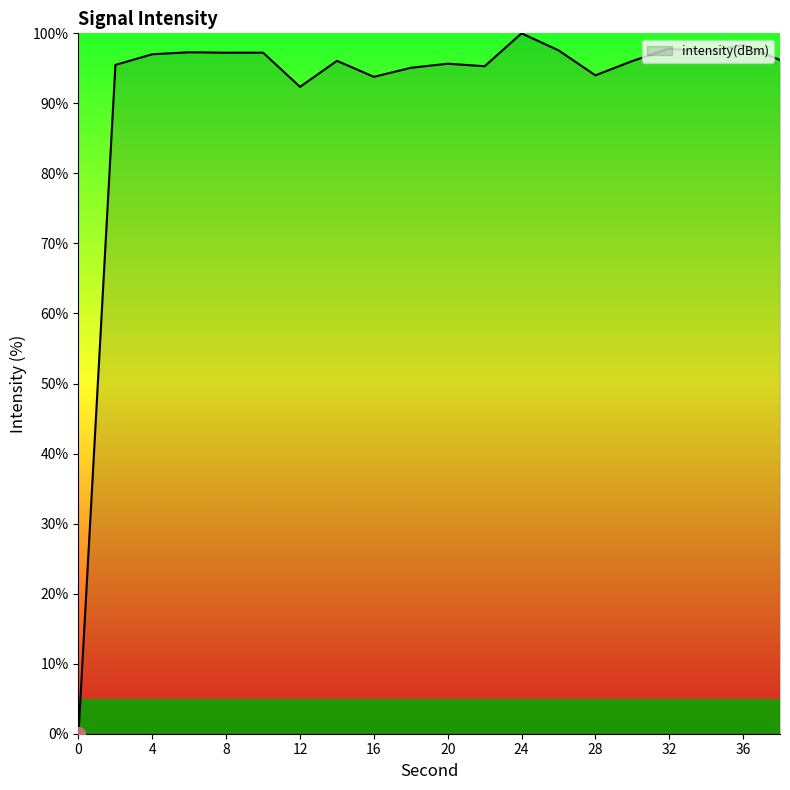

How many lines are shown in the chart?

1